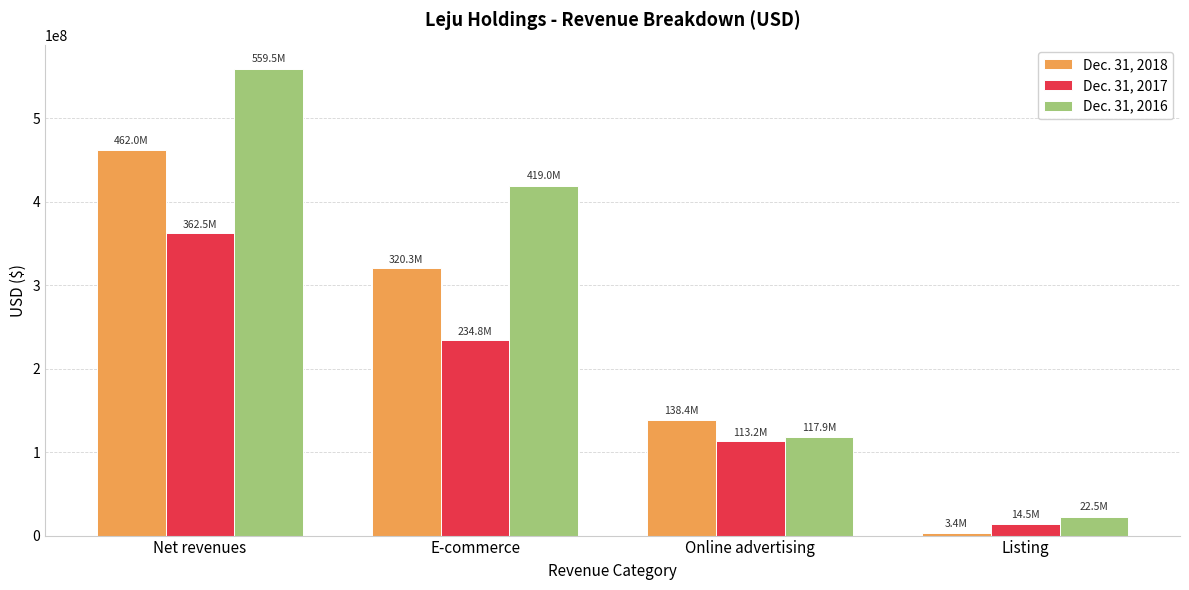

The value of Dec. 31, 2016 at Net revenues is 559511110. True or false?

True